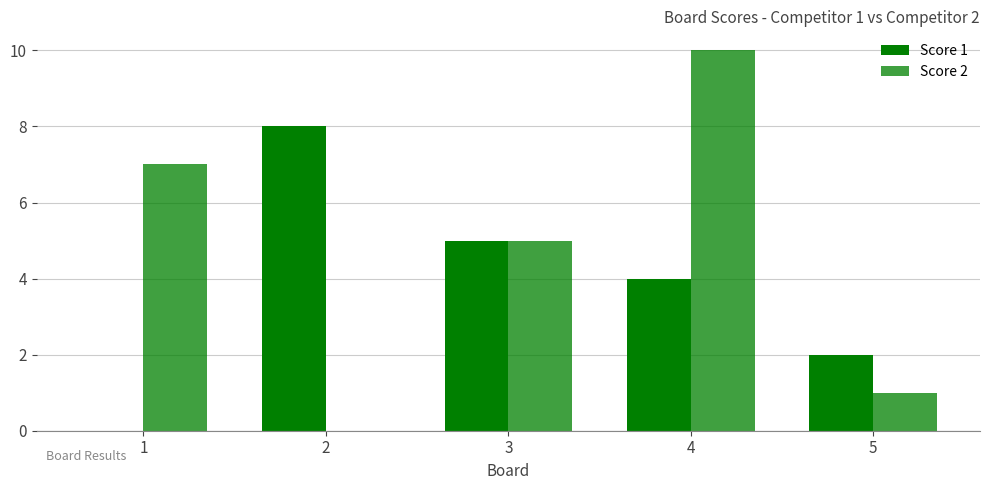

The value of Score 1 at 3 is 7. True or false?

False